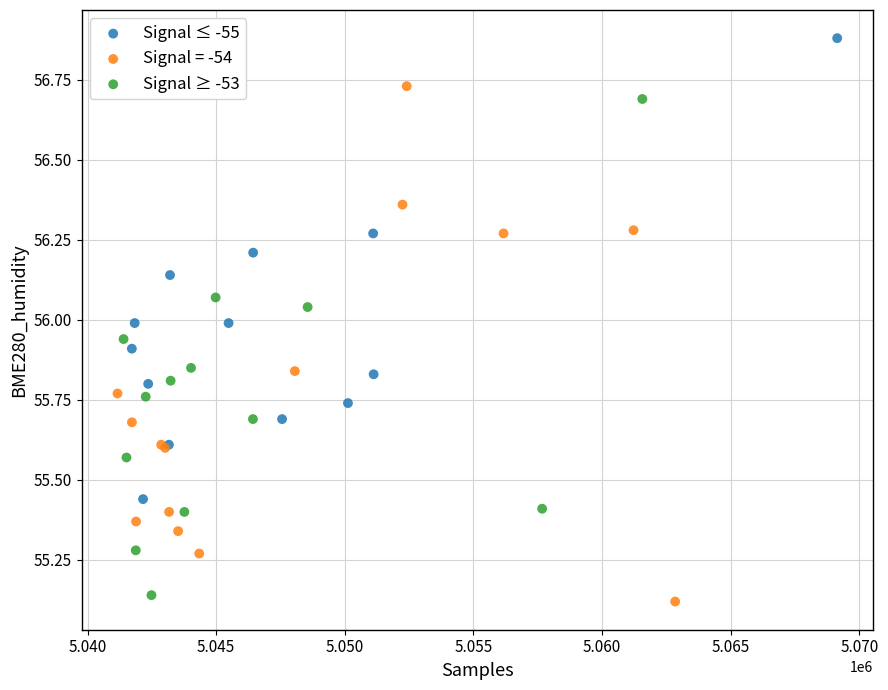

Which series reaches the minimum Y coordinate?

Signal = -54